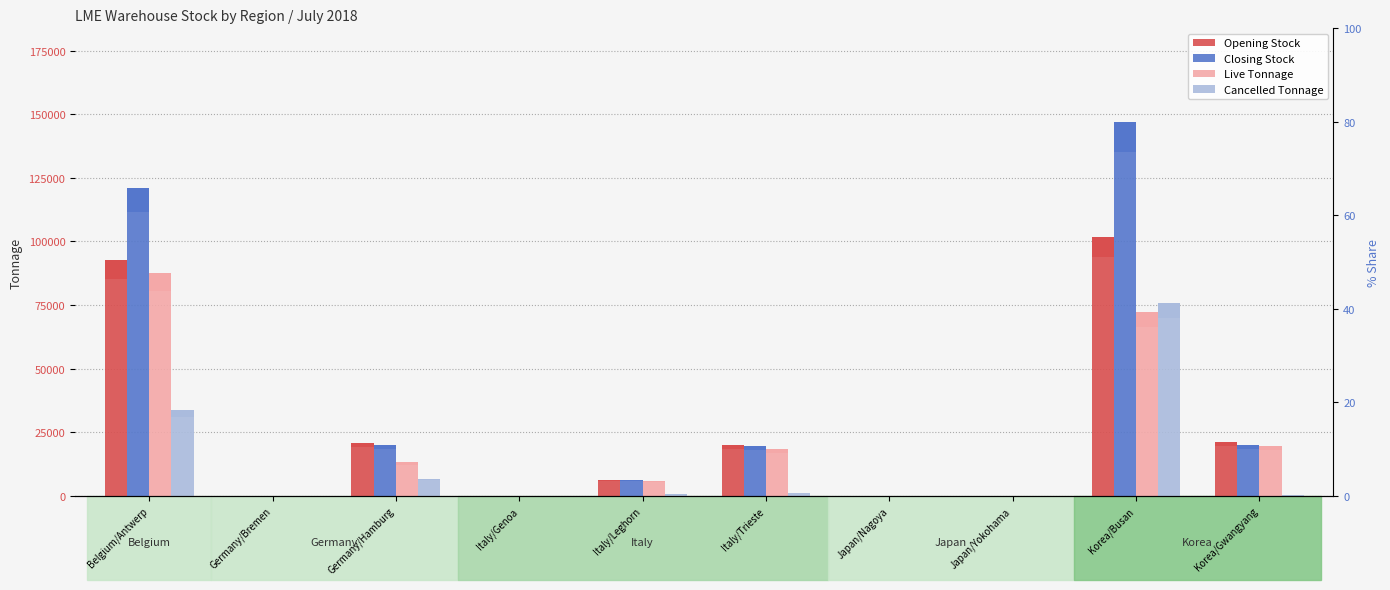

Does the chart contain any negative values?

No